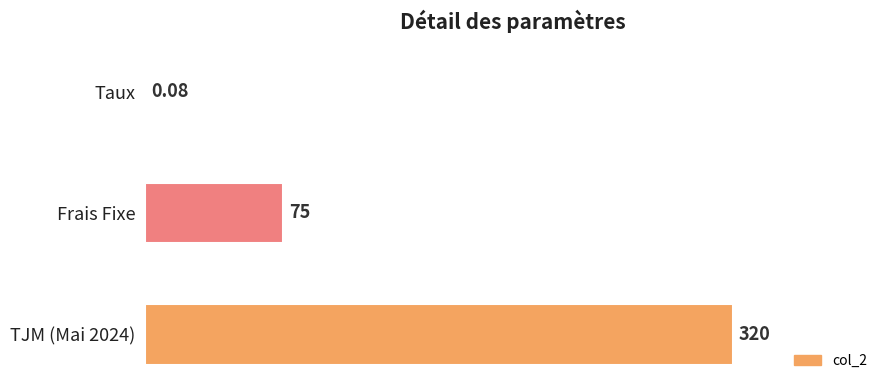

Which has a higher value, Frais Fixe or TJM (Mai 2024)?

TJM (Mai 2024)